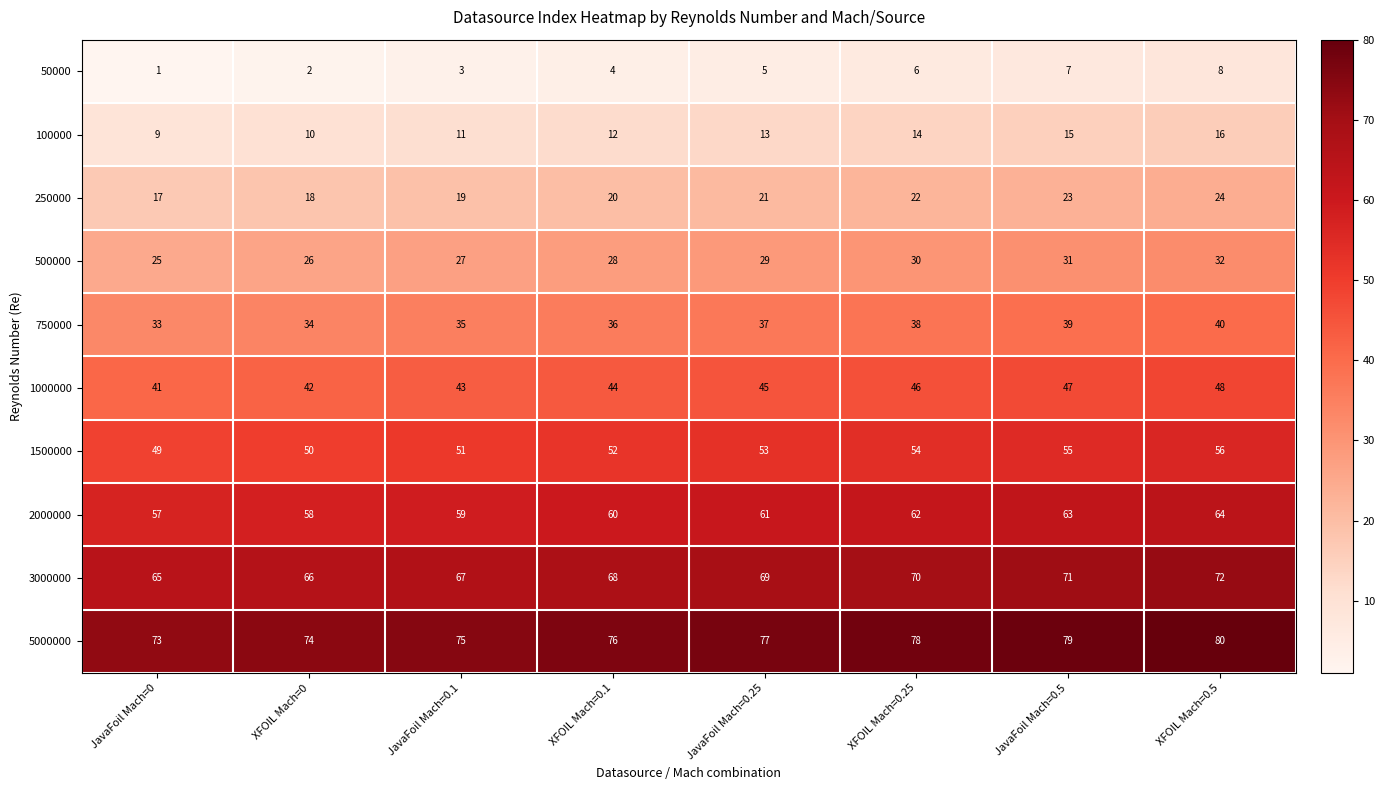

Is it true that 100000 equals 13 at JavaFoil Mach=0.25?

True